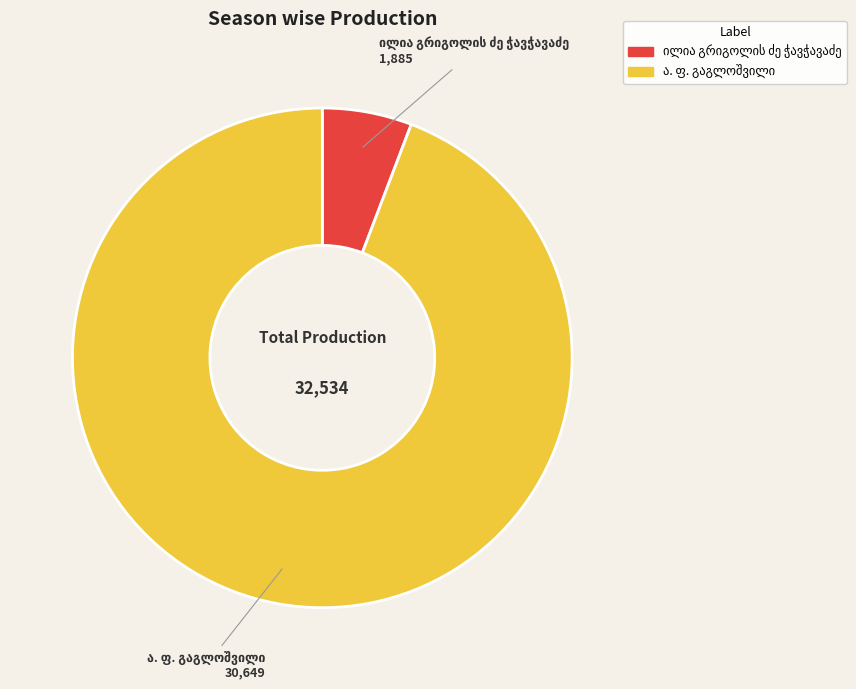

Count the number of slices in the pie.

2